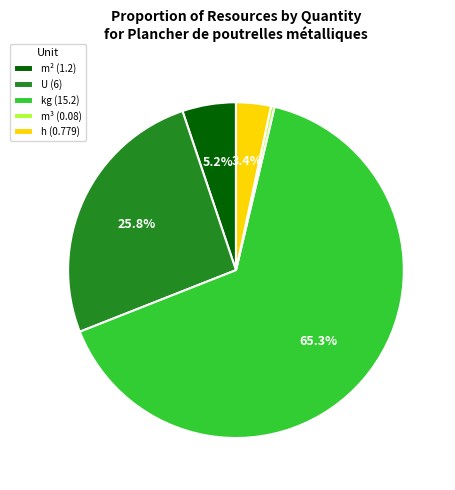

Which category has the biggest portion of the pie?

kg (15.2)